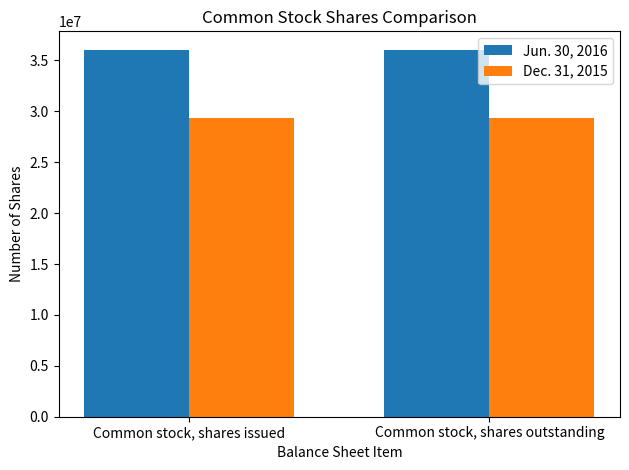

What is the greatest value displayed?

36055656